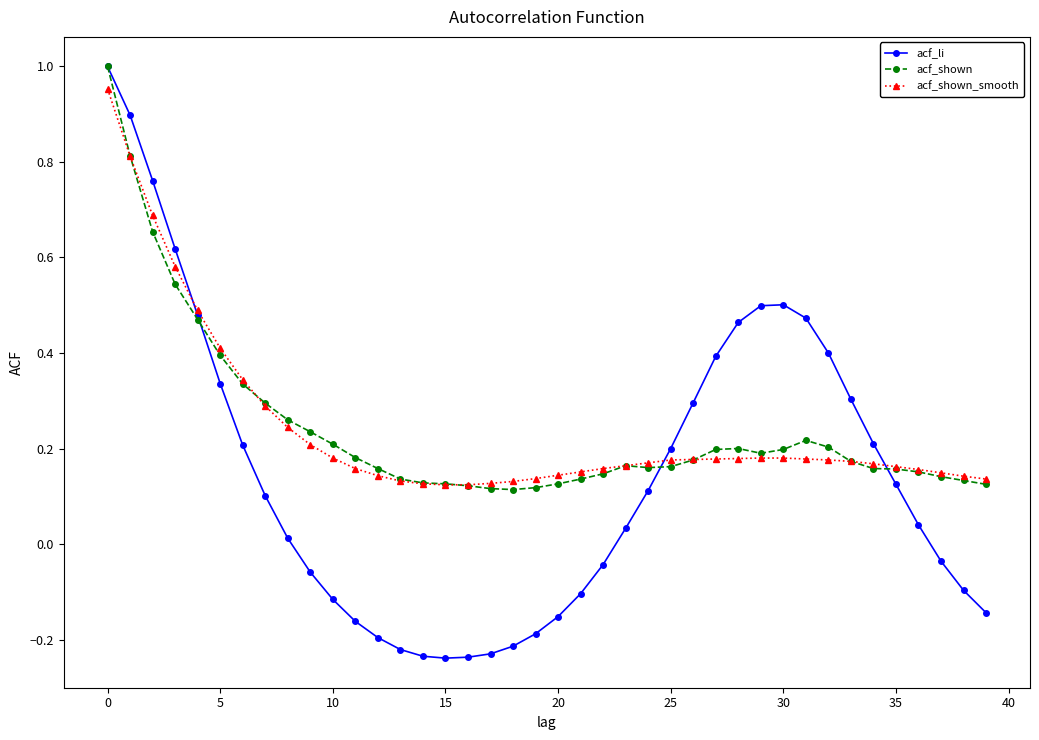

True or false: acf_shown has more than 0 points higher than both neighbors.

True